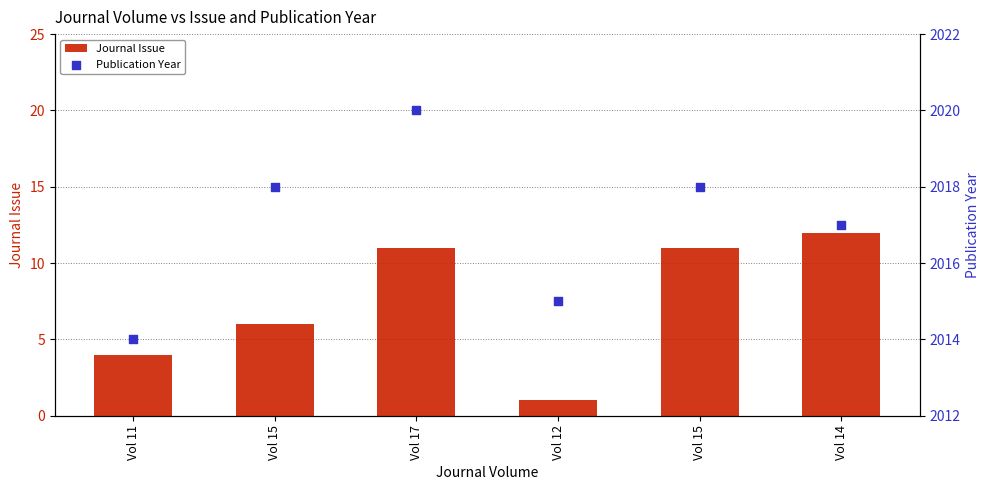

Which series has the largest total across all categories?

Publication Year